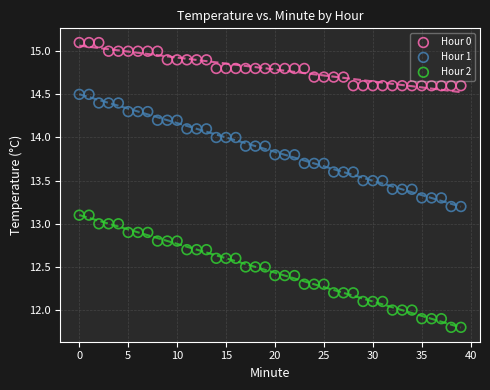

Which series contains the lowest Y value?

Hour 2